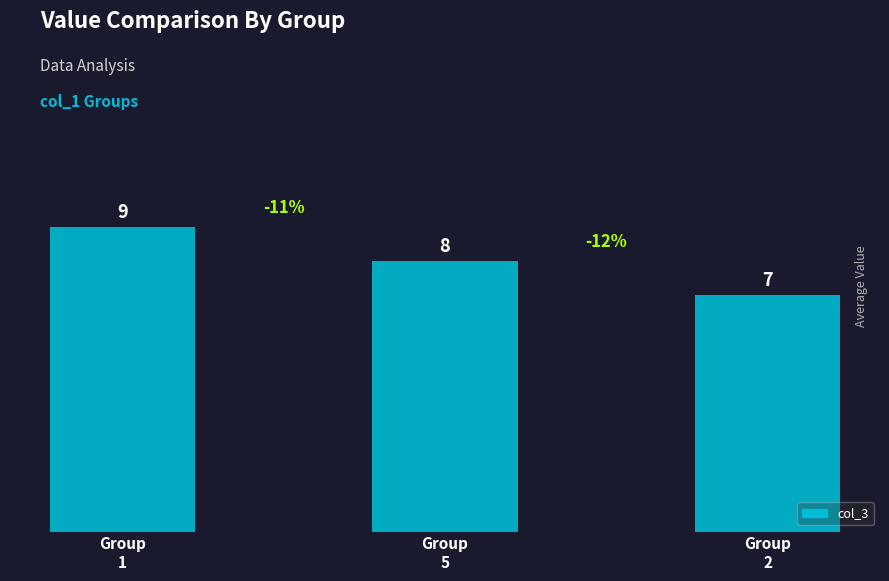

Between Group
1 and Group
5, which is larger?

Group
1